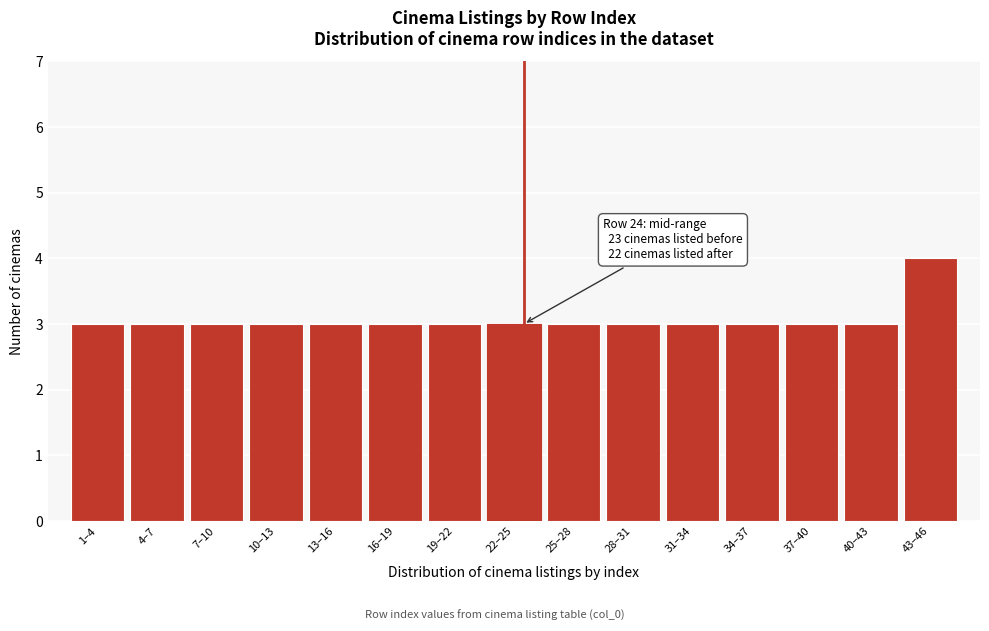

Reading left to right, what are all the values shown in this chart?

1–4=3	4–7=3	7–10=3	10–13=3	13–16=3	16–19=3	19–22=3	22–25=3	25–28=3	28–31=3	31–34=3	34–37=3	37–40=3	40–43=3	43–46=4